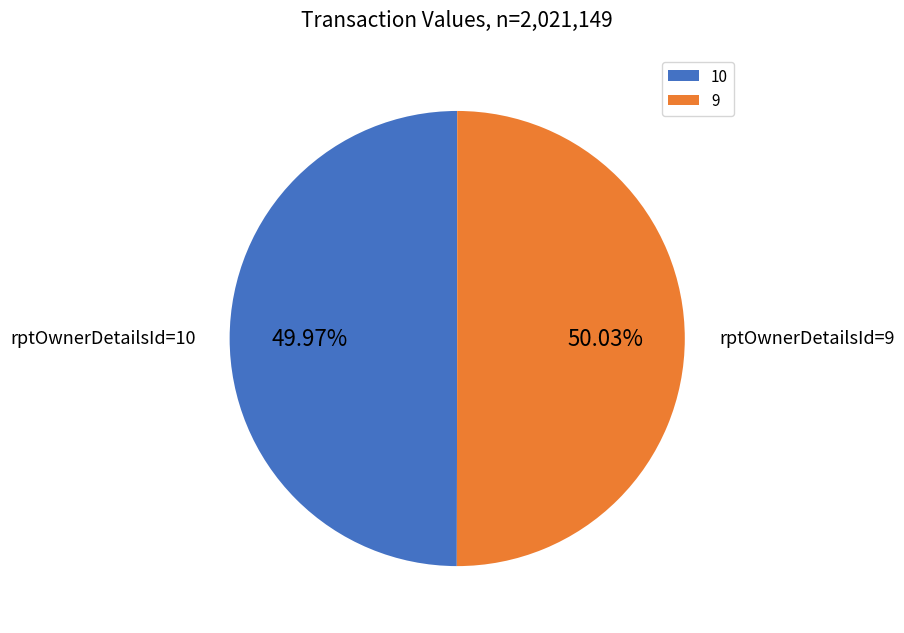

Approximately how many times larger is the value at 9 compared to 10?

1.0